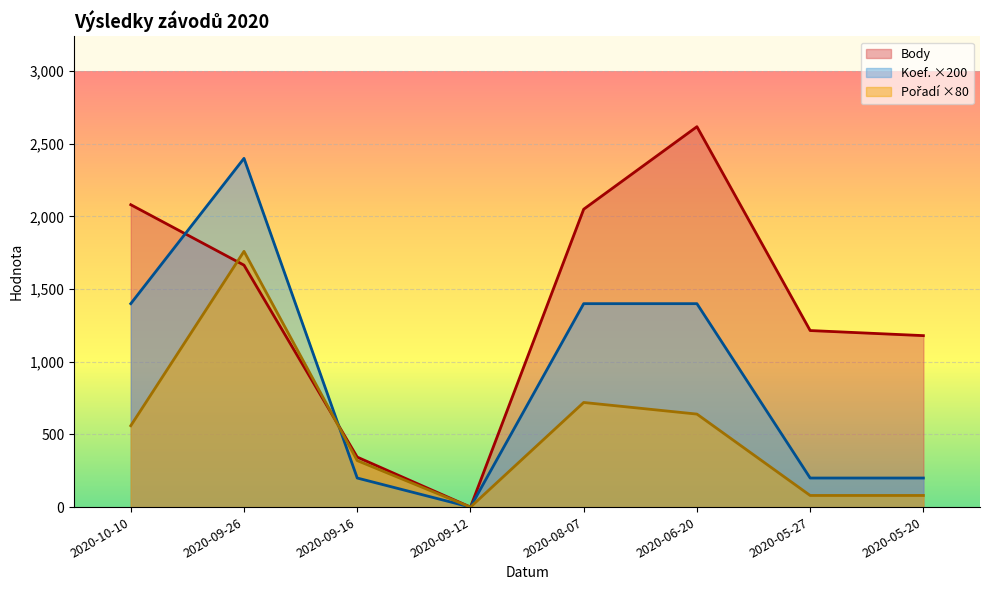

What are all the series names shown in the legend?

Body, Koef., Pořadí